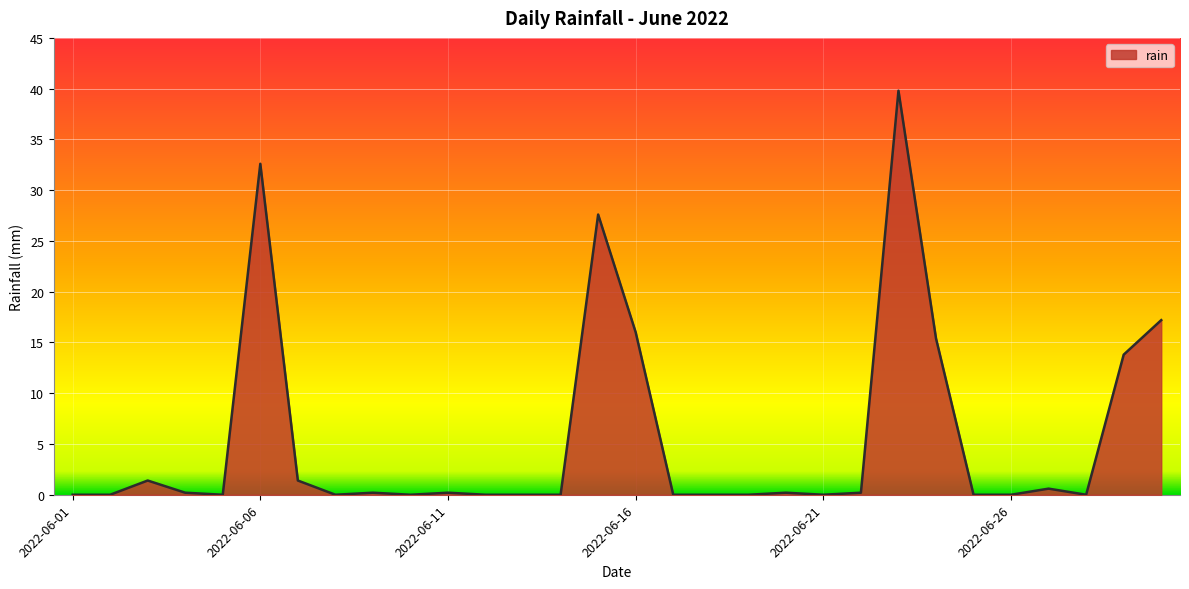

Reading right to left, transcribe all the data shown in this chart.

17.2	13.8	0.0	0.6	0.0	0.0	15.4	39.8	0.2	0.0	0.2	0.0	0.0	0.0	16.0	27.6	0.0	0.0	0.0	0.2	0.0	0.2	0.0	1.4	32.6	0.0	0.2	1.4	0.0	0.0